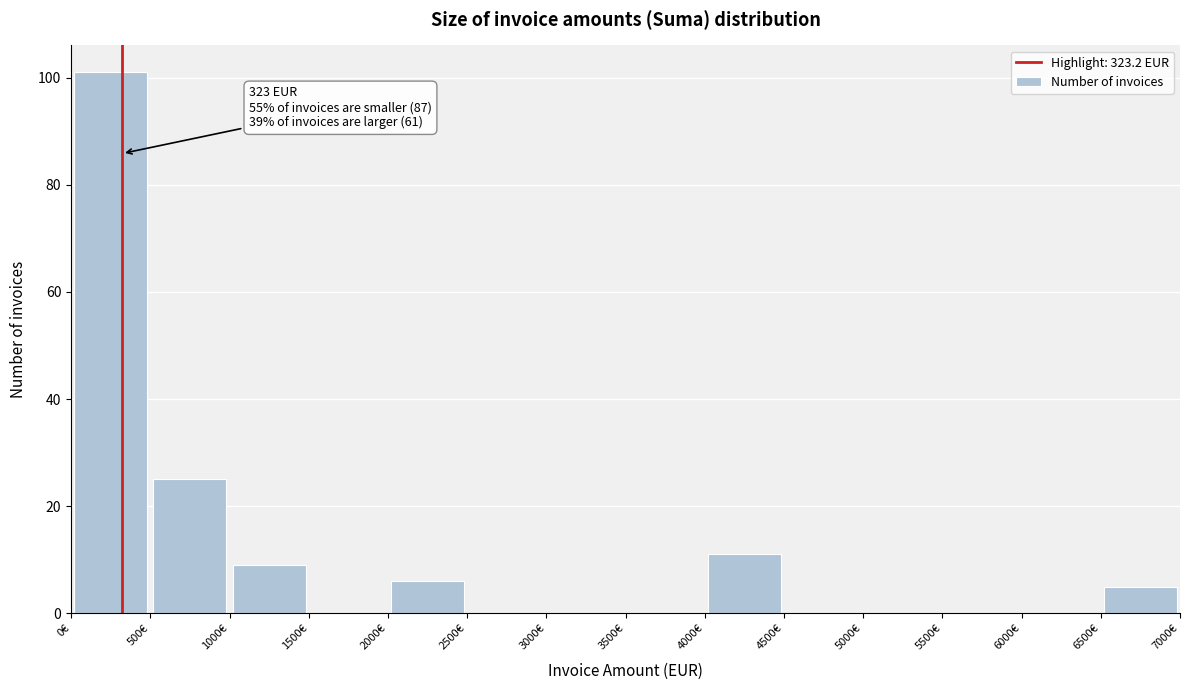

Which range on the x-axis has the tallest bar?

0 to 500